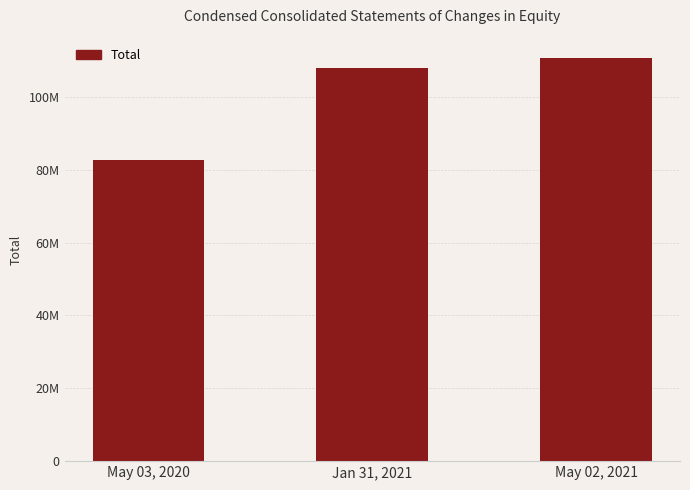

Does the chart contain any negative values?

No